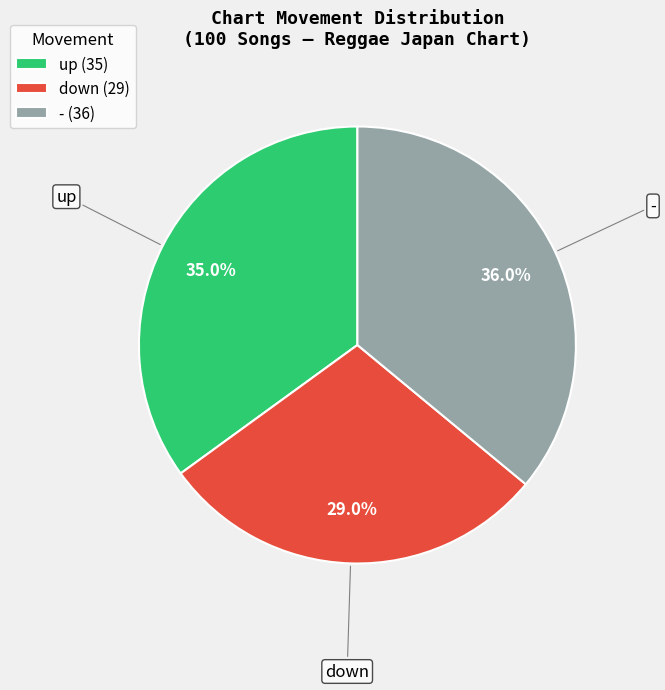

To the nearest percent, what is the difference between the - and down slice percentages?

7%